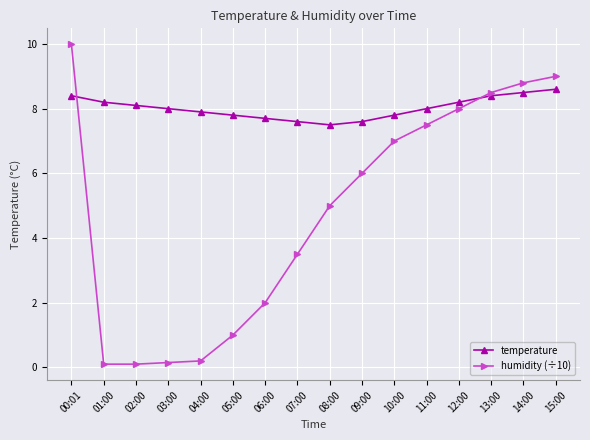

True or false: humidity (÷10) has more than 2 interior local peaks.

False